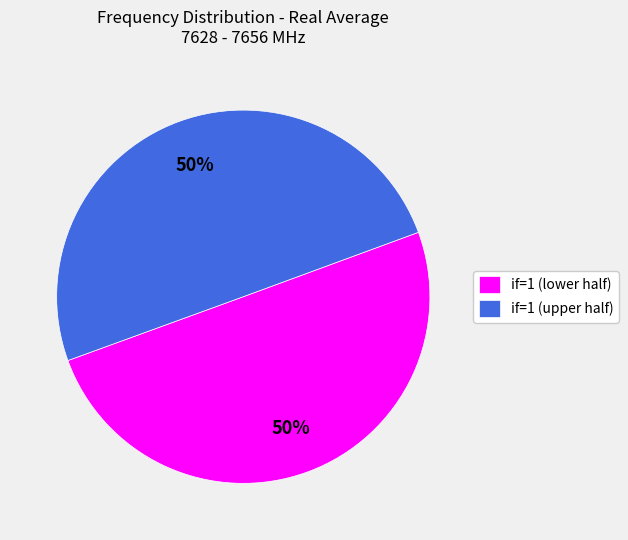

What percentage is the if=1 (upper half) slice, to the nearest percent?

50%